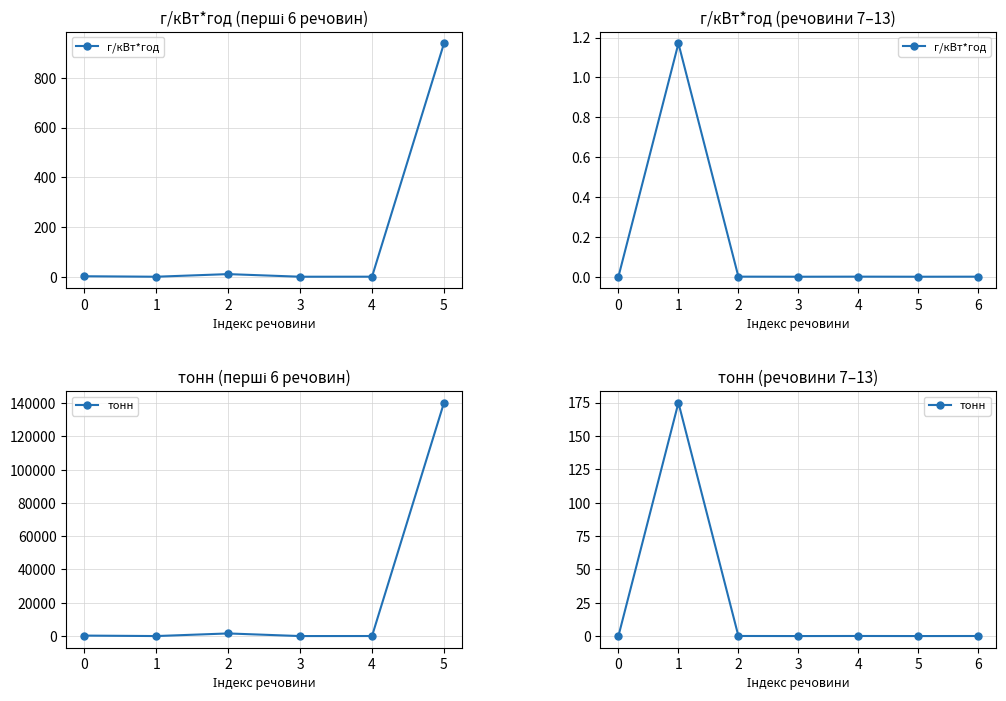

True or false: тонн and г/кВт*год cross at least once.

False